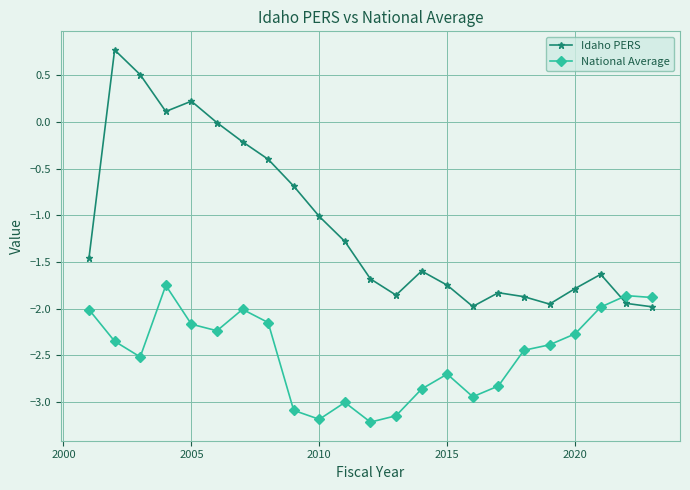

Which series ends up on top after the final intersection of National Average and Idaho PERS?

National Average